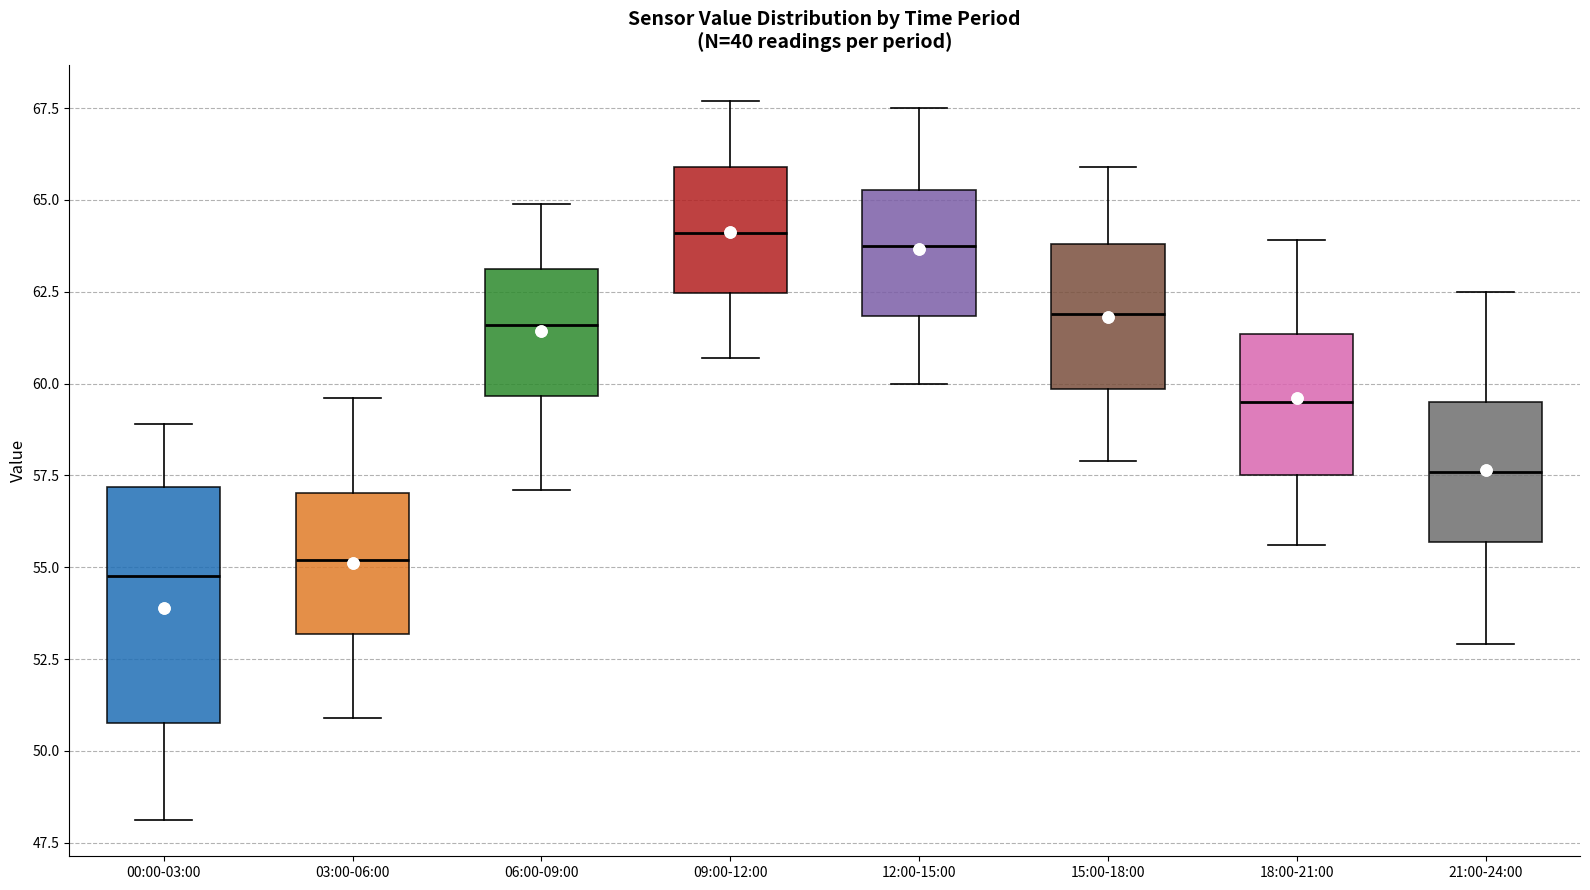

Where does the lower whisker of the box for 00:00-03:00 end on the y-axis? The values are not printed on the chart, so give them approximately, as read against the axis.

48.0